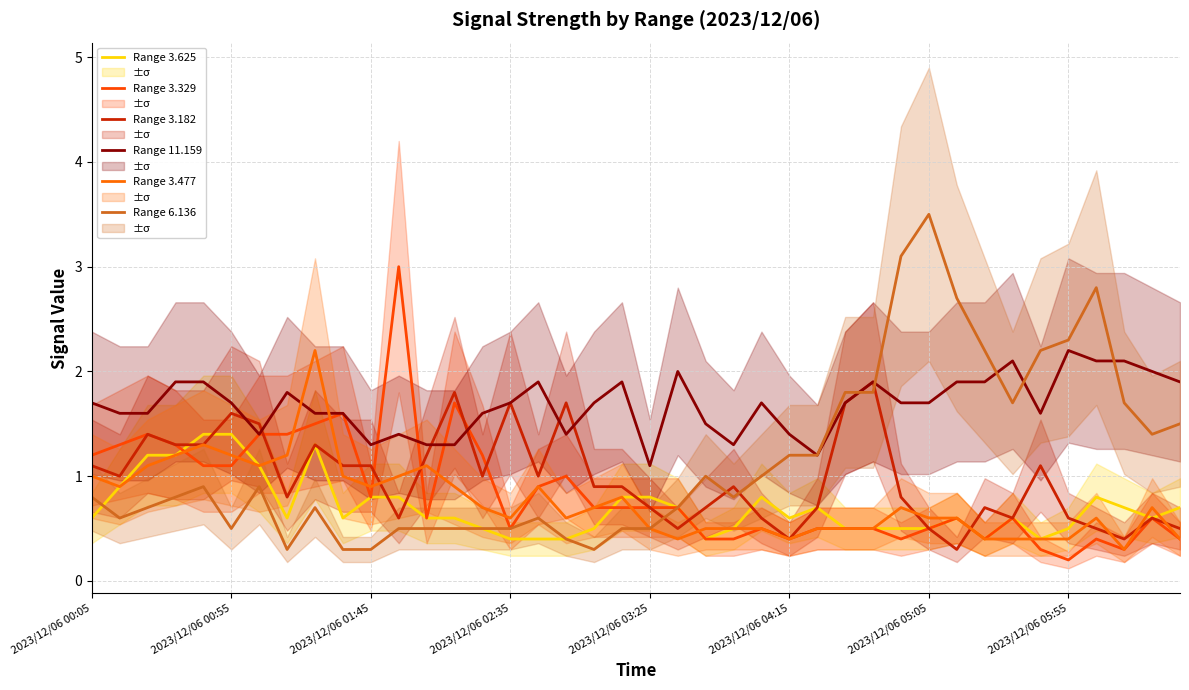

Rank the series at 2023/12/06 05:05 from highest to lowest value.

Range 6.136, Range 11.159, Range 3.477, Range 3.625, Range 3.329, Range 3.182